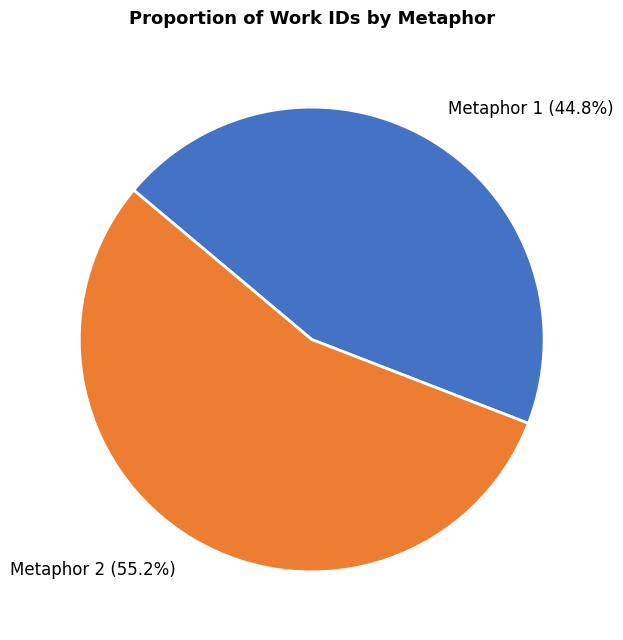

Is the sum of Metaphor 2 (55.2%) and Metaphor 1 (44.8%) greater than half?

Yes